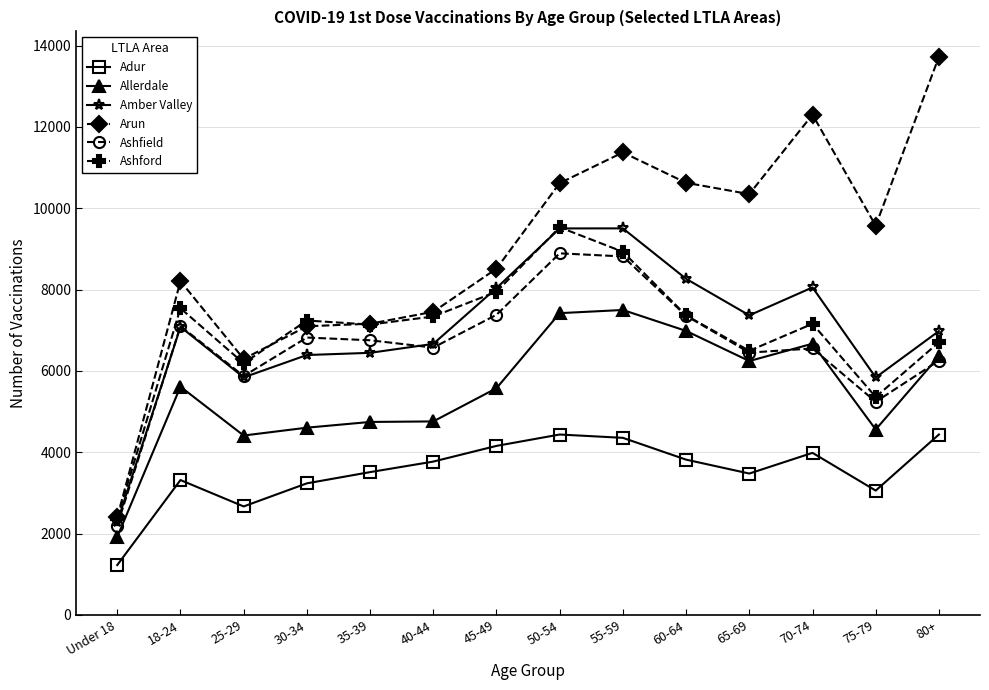

What is the difference between the second highest and second lowest values in the Arun series?

6008